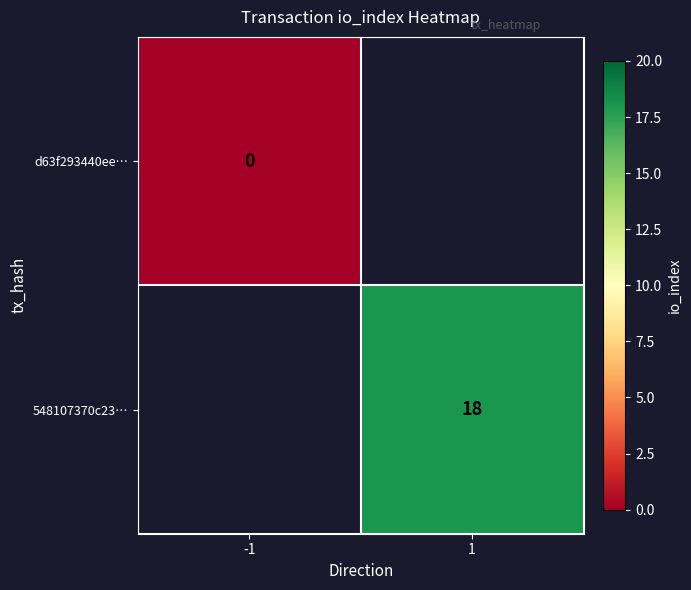

List the series in order of their overall mean, lowest first.

d63f293440ee…, 548107370c23…